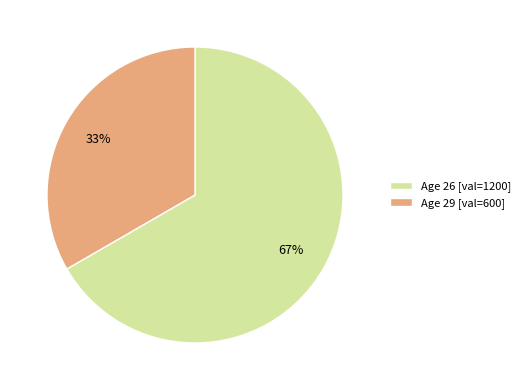

Is there a majority slice in this chart?

Yes